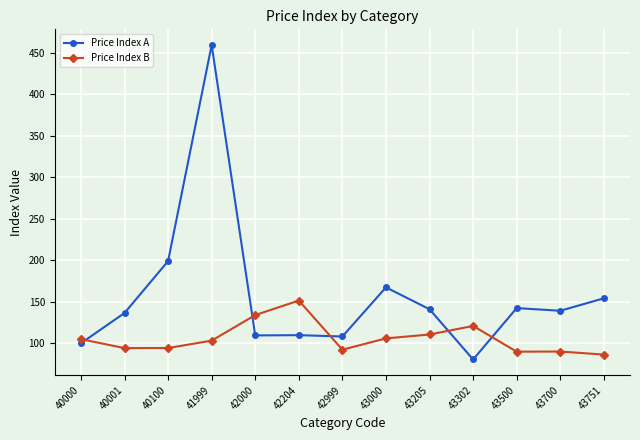

At which category is the sum across all series the highest?

41999